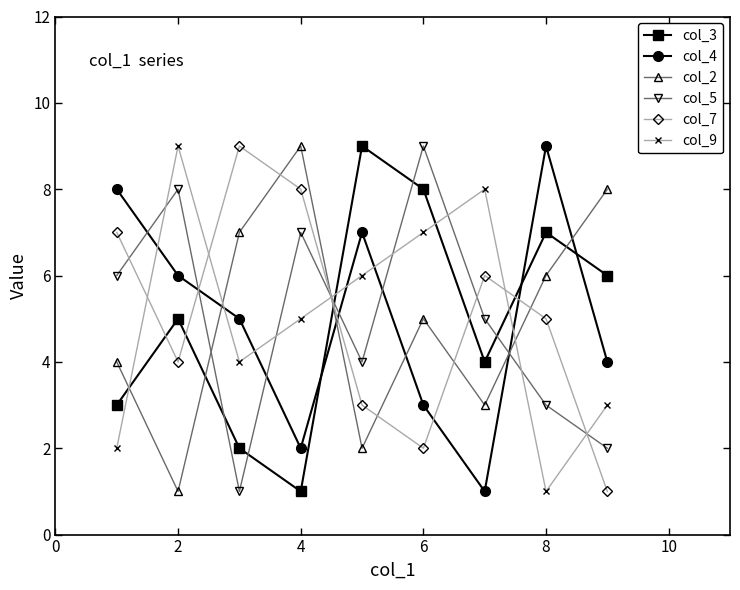

True or false: col_7 has more than 1 points higher than both neighbors.

True